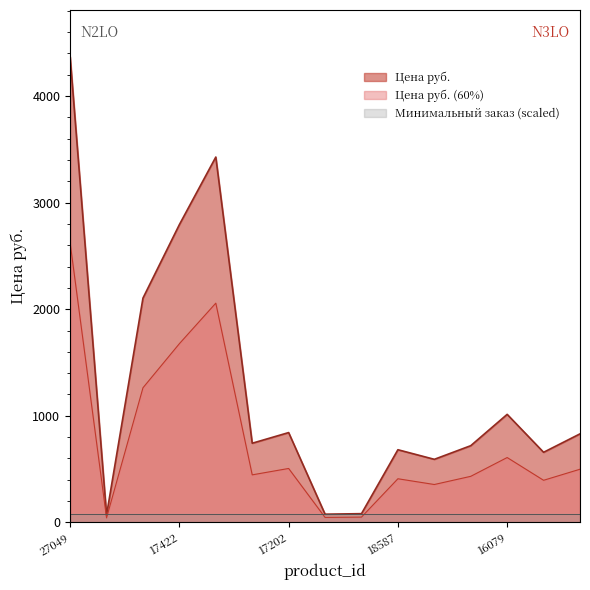

At which category does the chart reach its peak across all series?

27049